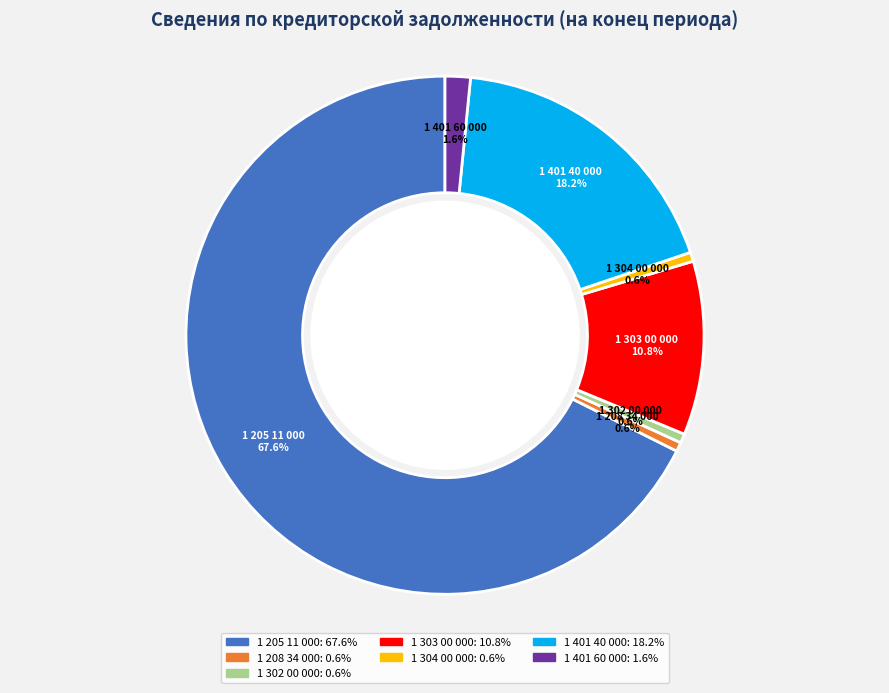

How many segments does this pie chart have?

7